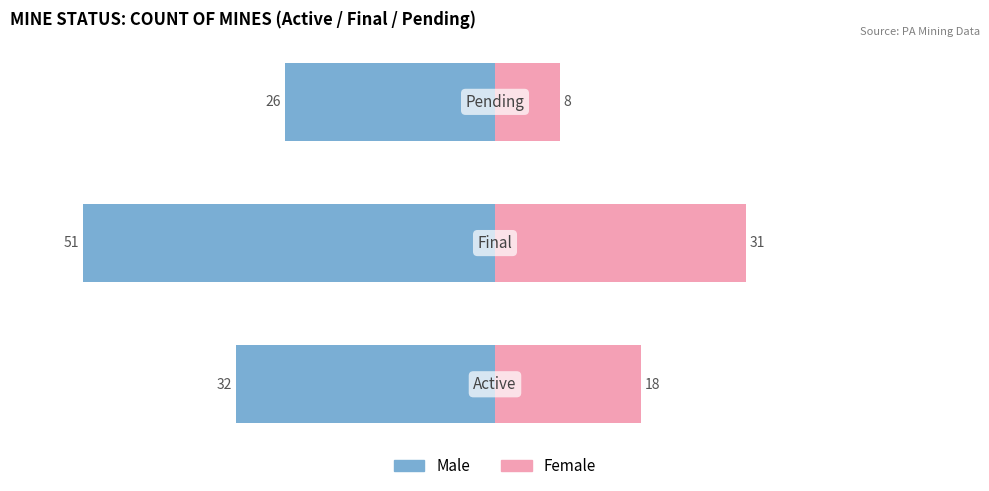

What is the sum of the Male values at 1 and 2?

-77